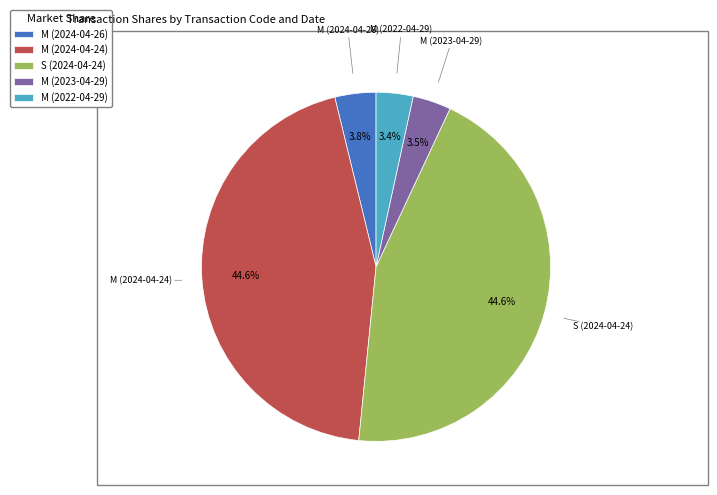

Is there a majority slice in this chart?

No